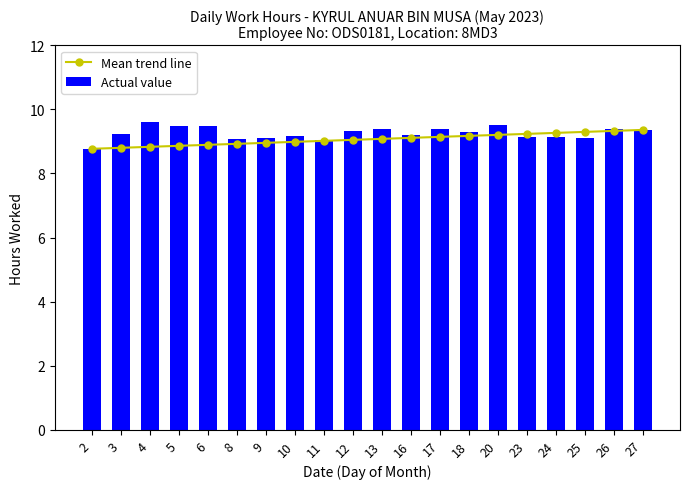

How many data points in Actual value are less than 9?

1